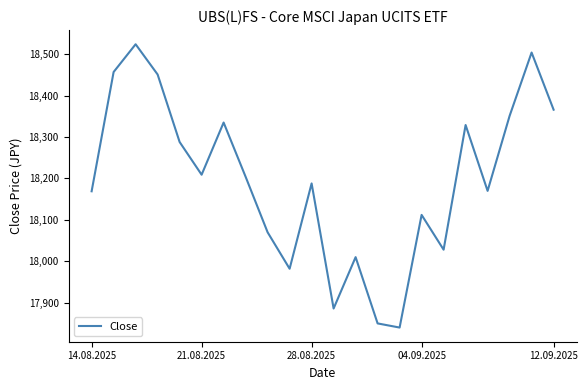

How many interior local peaks (higher than both neighbors) does the data have?

7